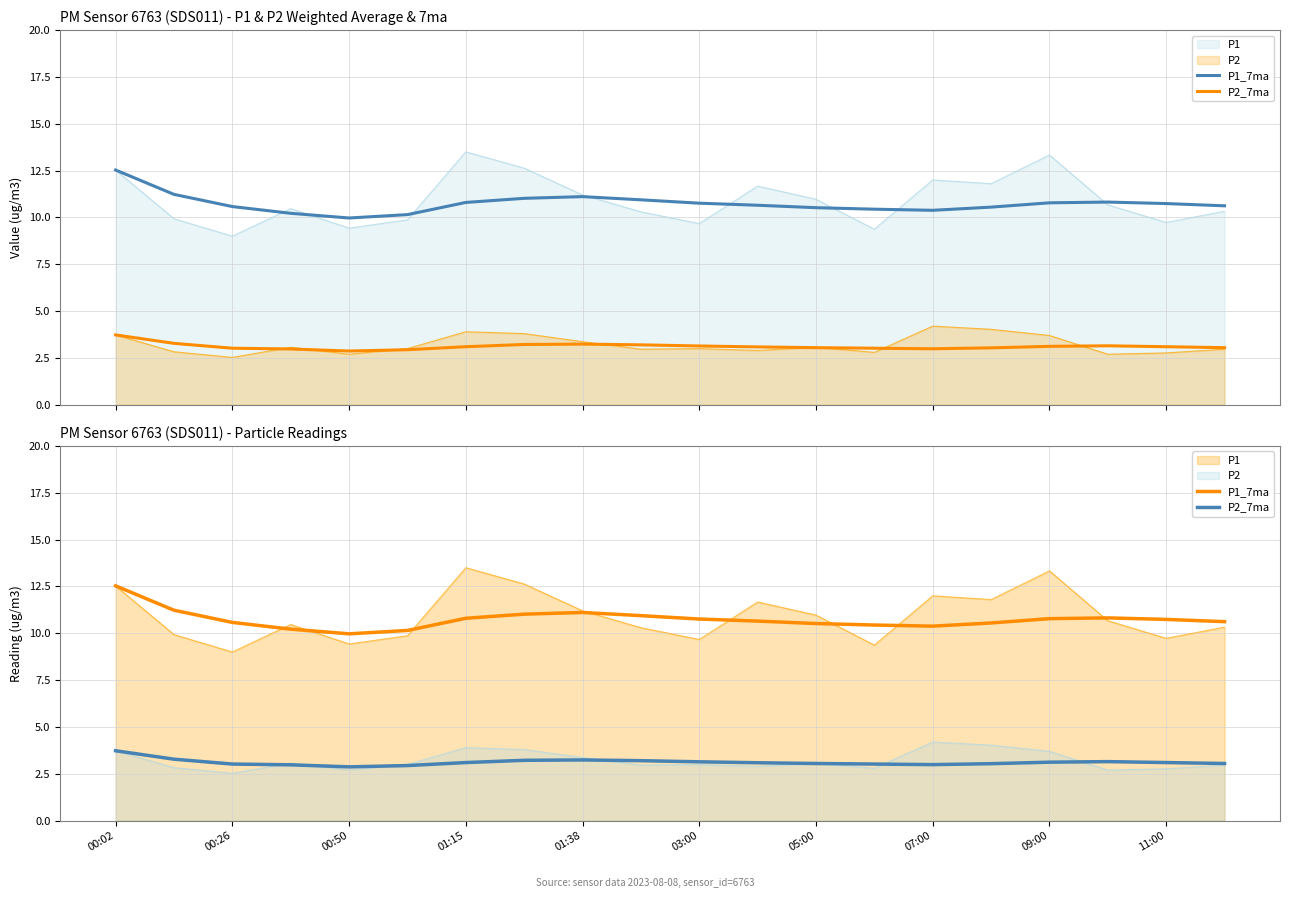

The P1_7ma series shows 10.8 at 03:00. True or false?

True